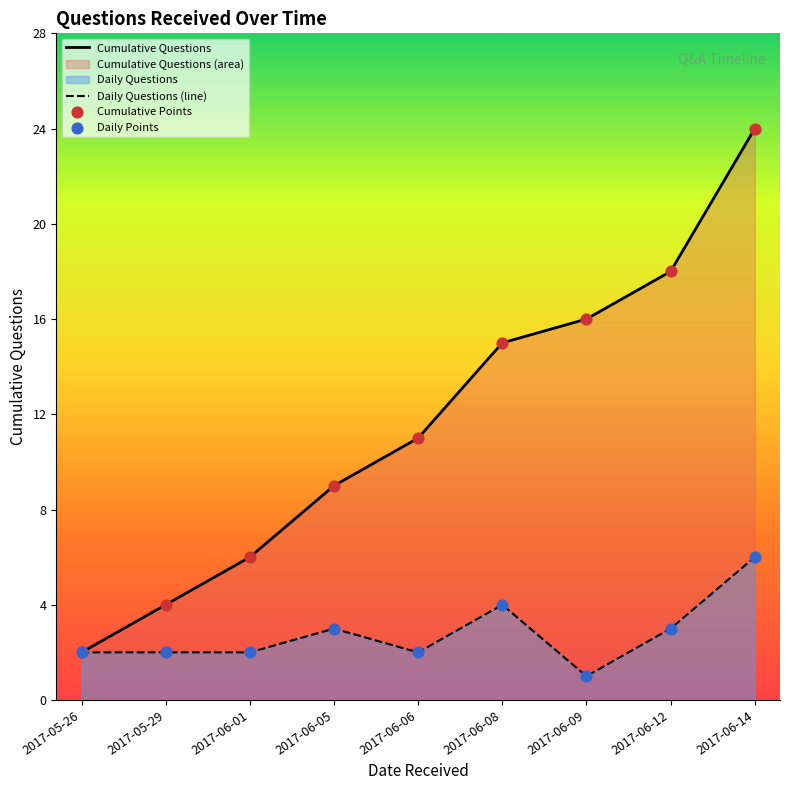

Which series has the largest Y range (max minus min)?

Cumulative Questions